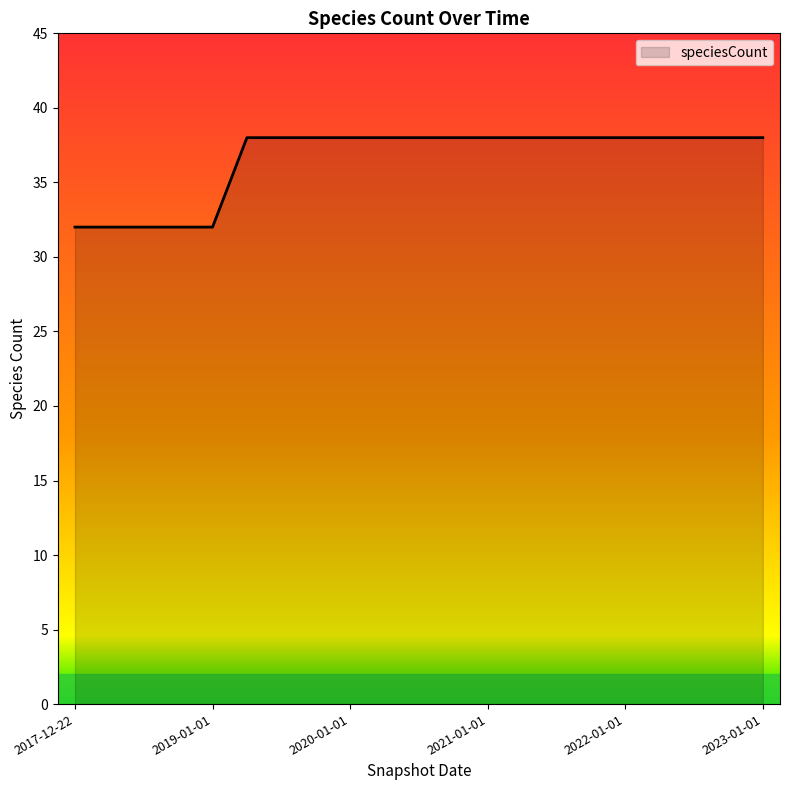

What is the difference between the maximum and minimum values?

6